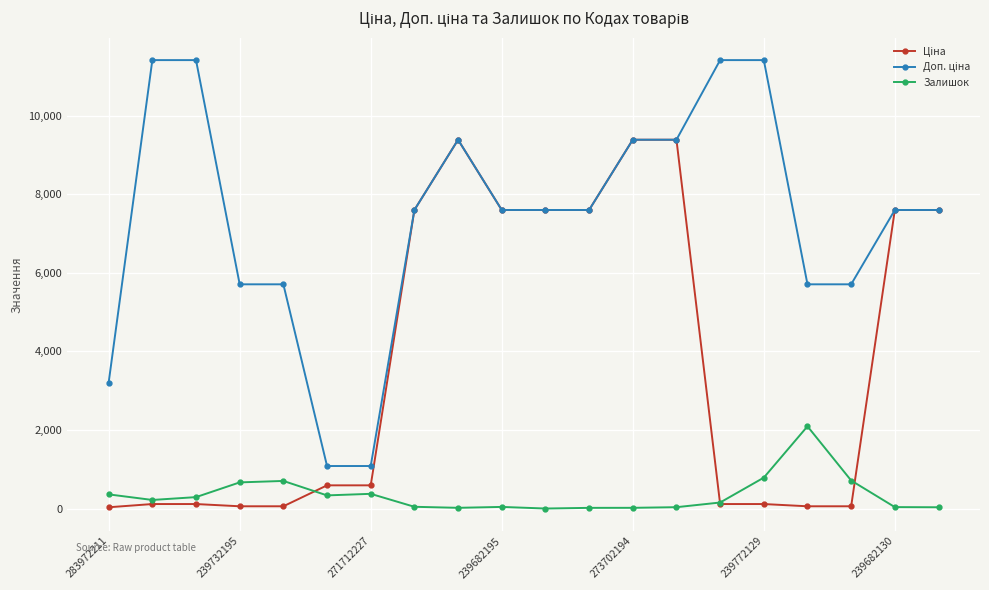

The Залишок series shows 18.0 at 273702194. True or false?

True